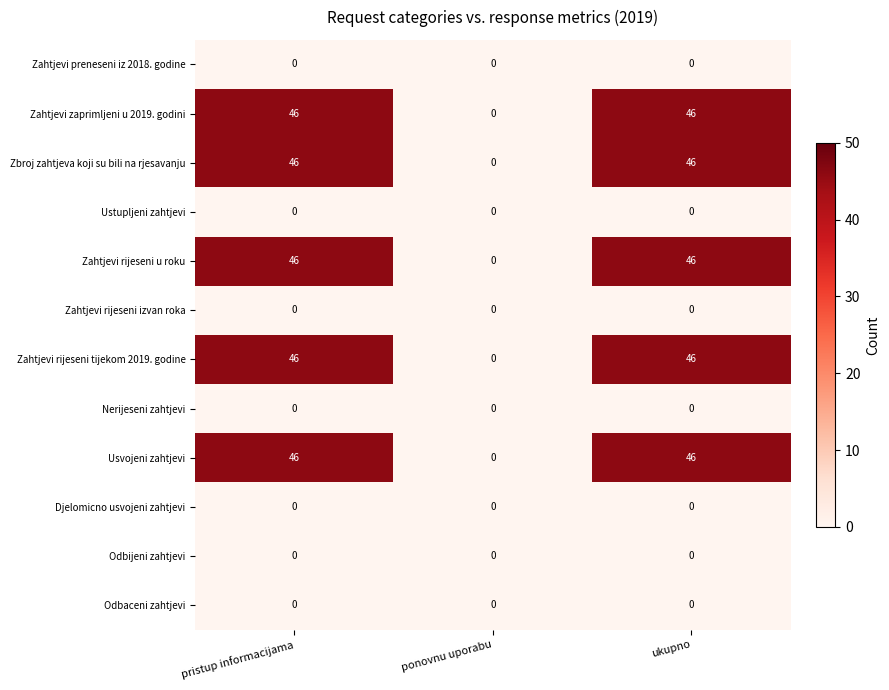

What is the maximum value shown in the chart?

46